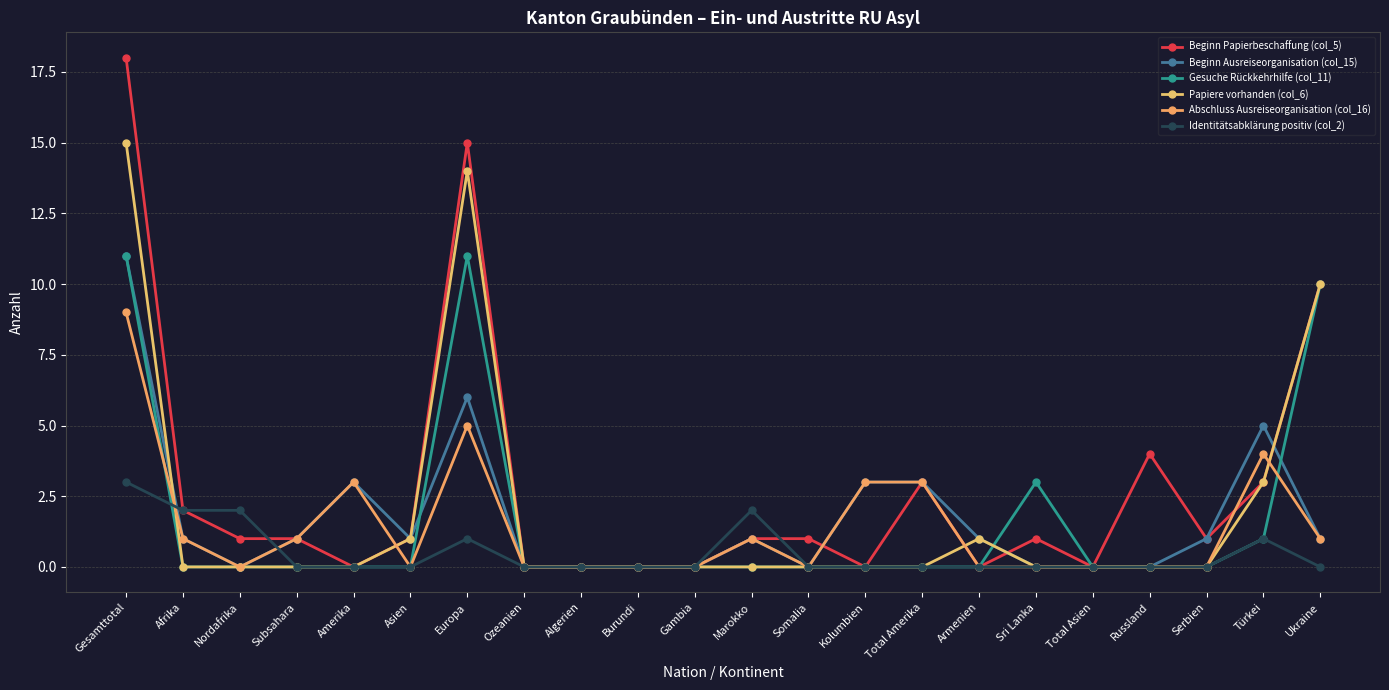

At which category is the sum across all series the highest?

Gesamttotal